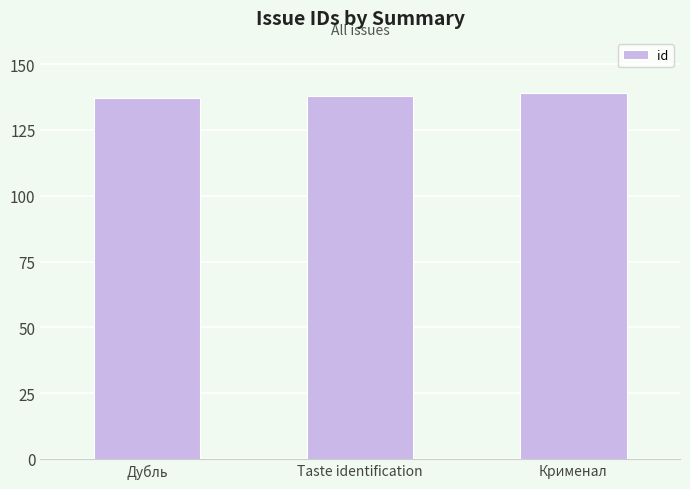

What is the approximate value at Крименал?

139